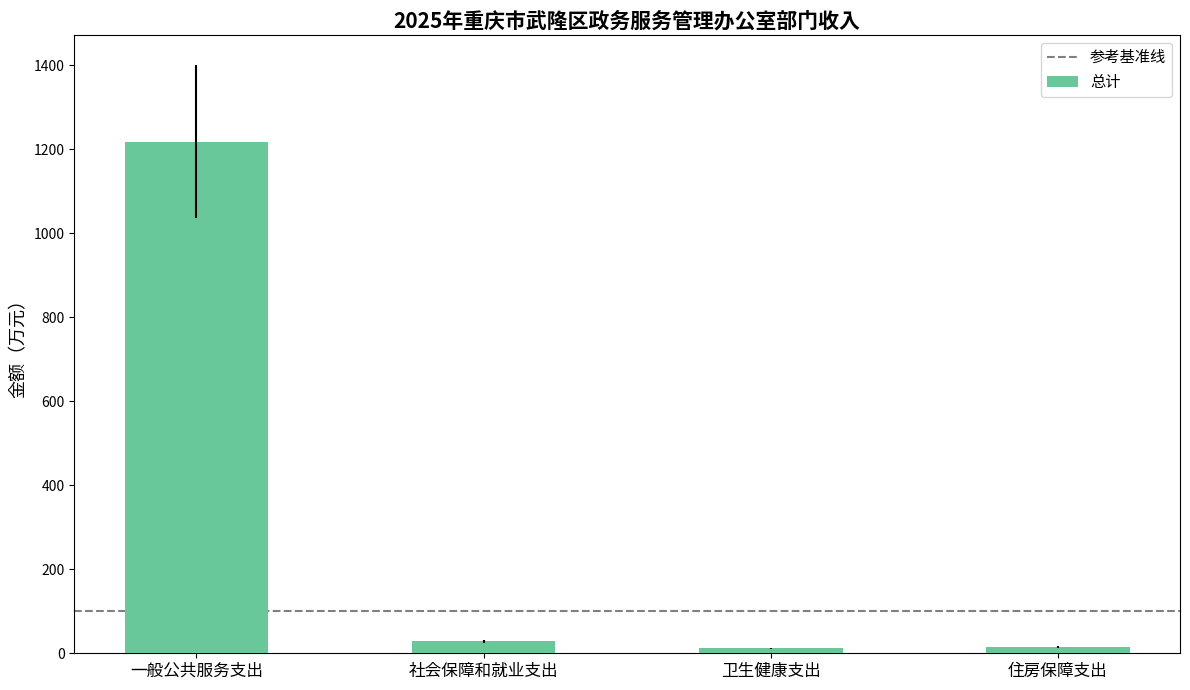

What is the average value?

318.3